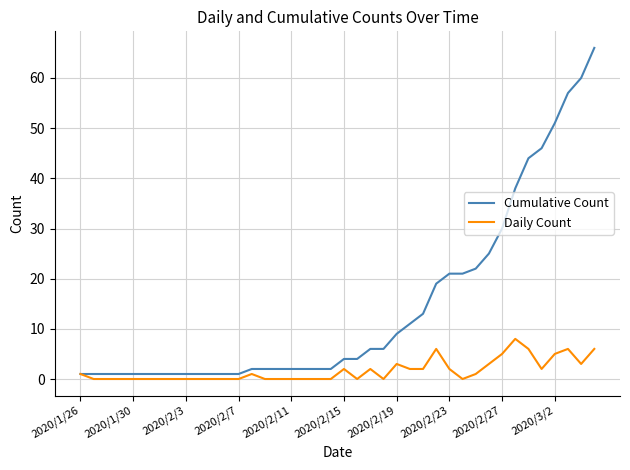

Which series has the largest total across all categories?

Cumulative Count